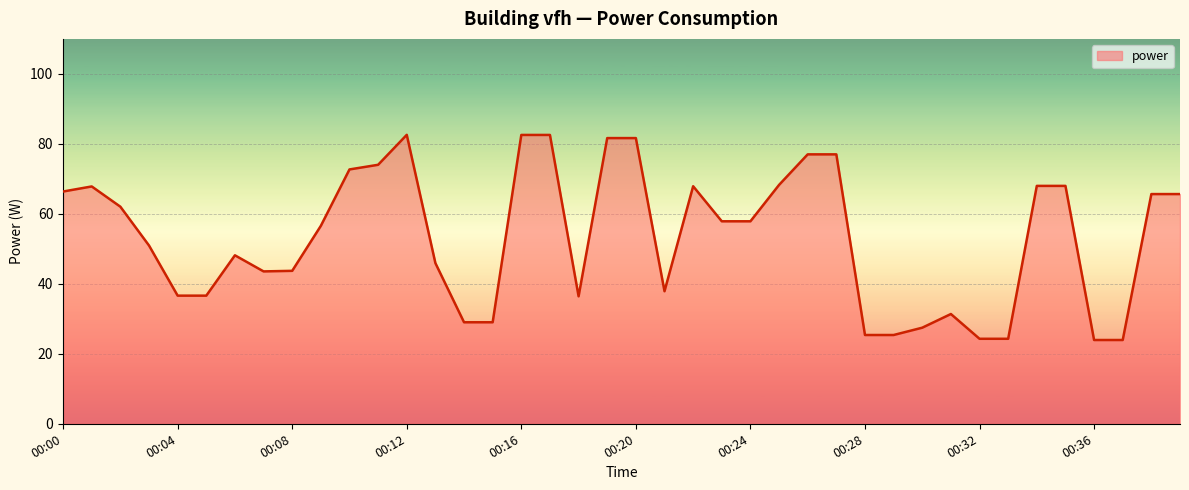

What is the maximum value shown in the chart?

82.6